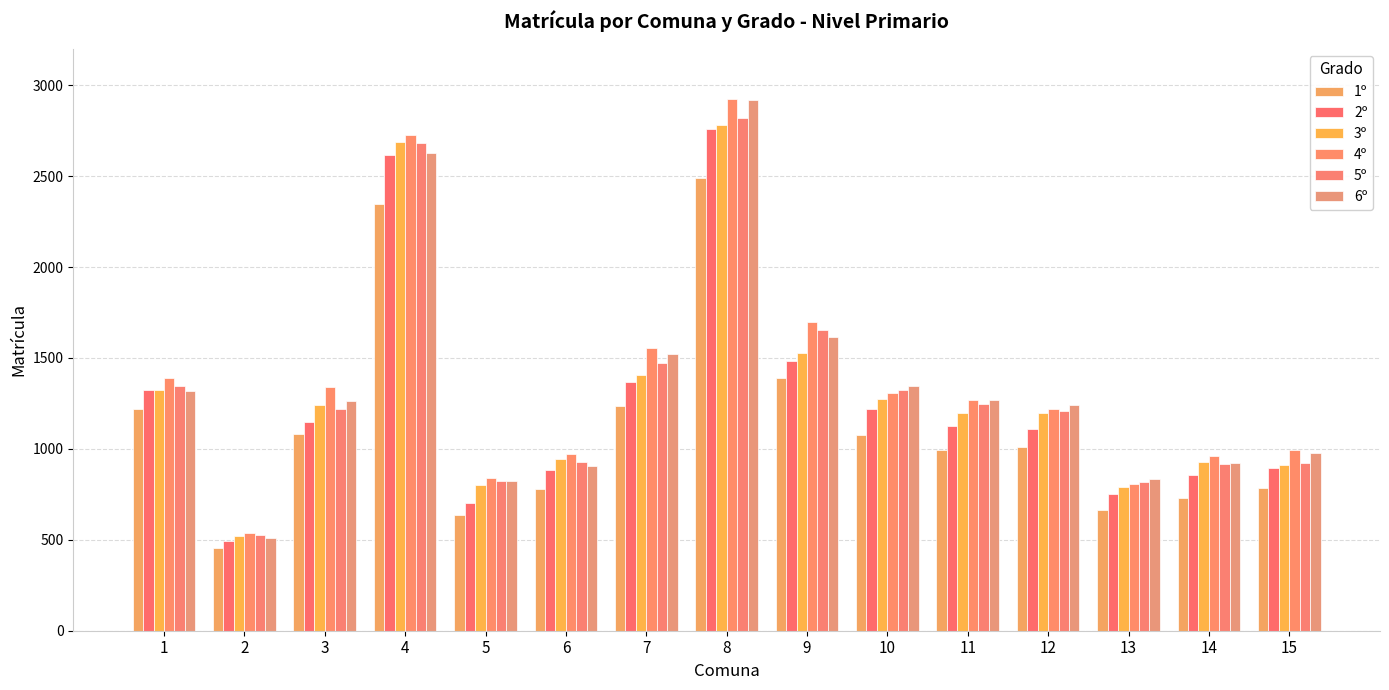

How many values in the 4º series are below 1270?

7